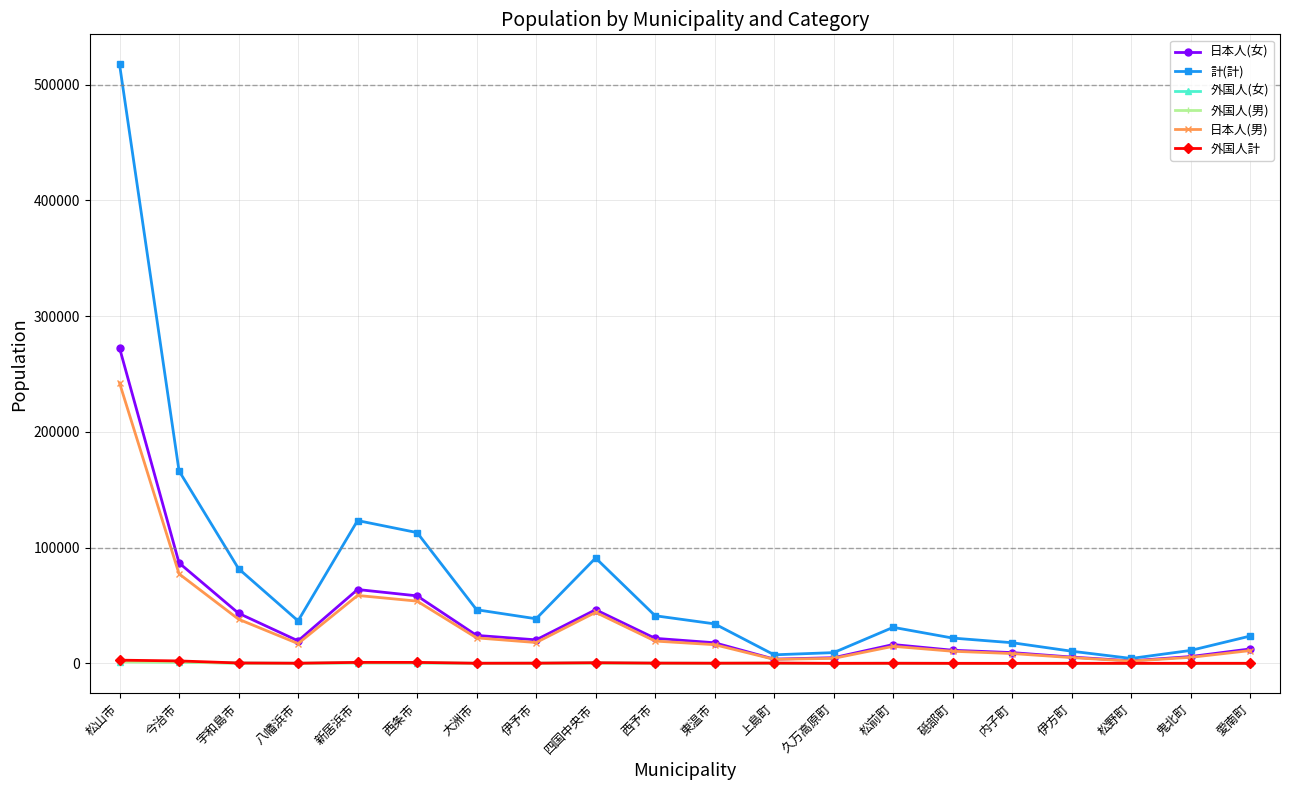

Is it true that 計(計) equals 41169 at 西予市?

True